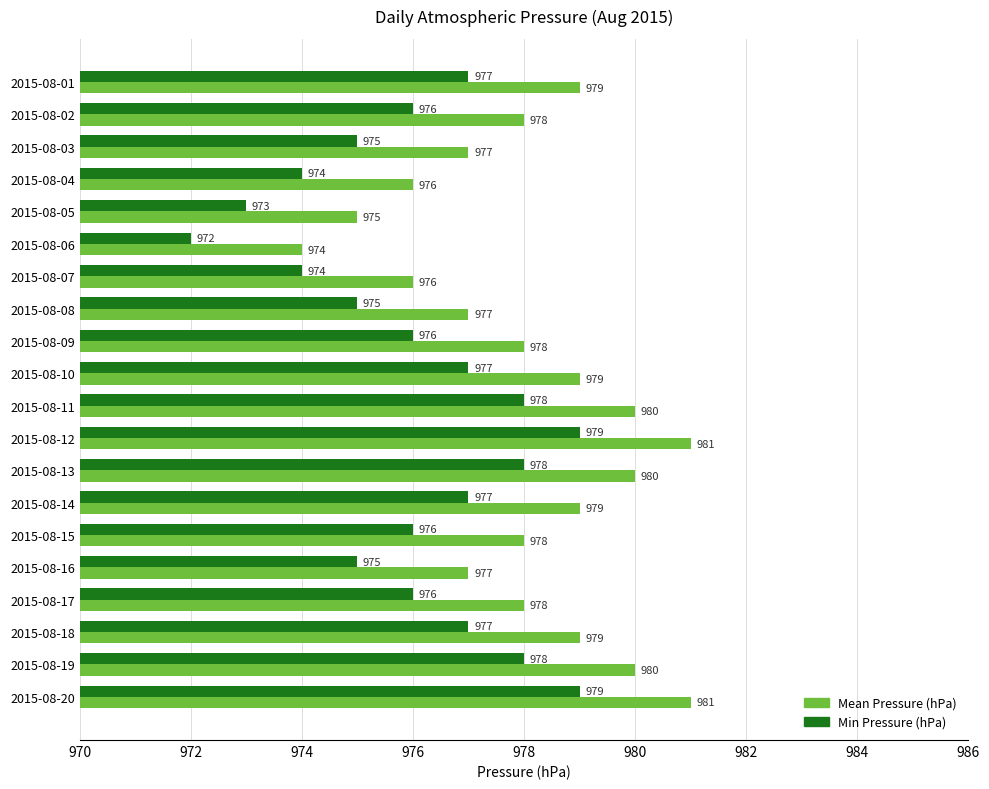

What are all the series names shown in the legend?

Mean Pressure (hPa), Min Pressure (hPa)